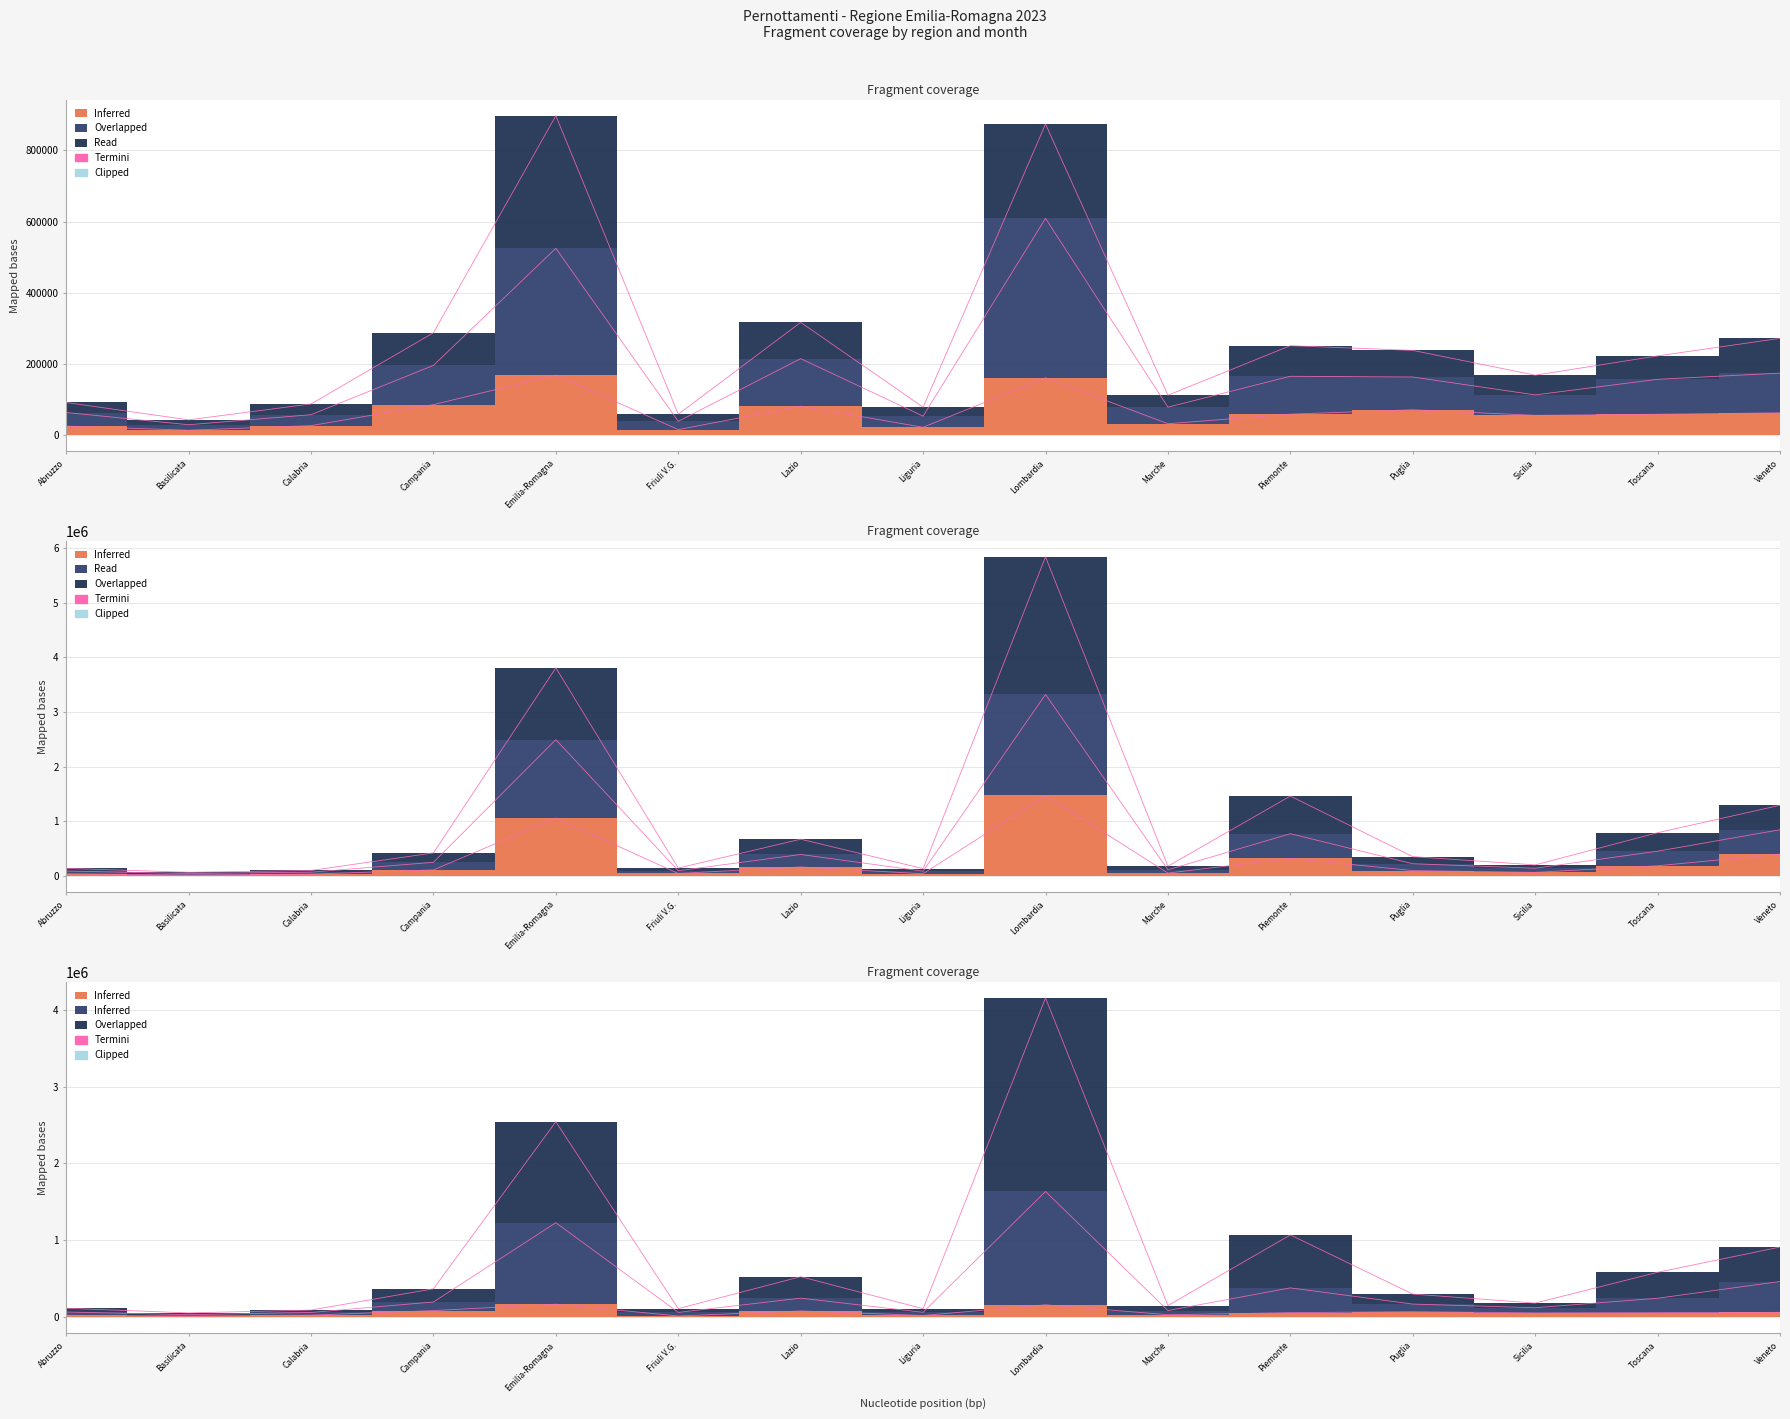

Which has a higher value, Abruzzo or Marche?

Marche